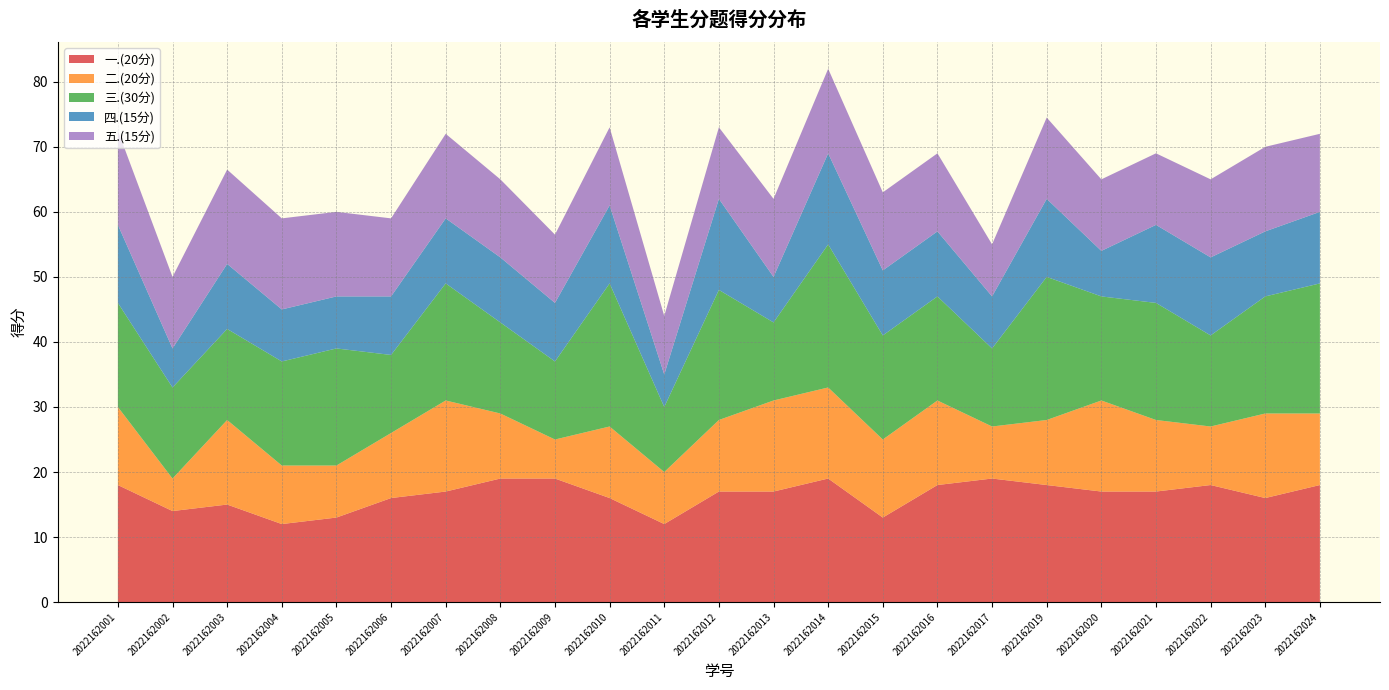

Reading right to left, extract all data points from this chart.

一.(20分): 2022162024=18.0	2022162023=16.0	2022162022=18.0	2022162021=17.0	2022162020=17.0	2022162019=18.0	2022162017=19.0	2022162016=18.0	2022162015=13.0	2022162014=19.0	2022162013=17.0	2022162012=17.0	2022162011=12.0	2022162010=16.0	2022162009=19.0	2022162008=19.0	2022162007=17.0	2022162006=16.0	2022162005=13.0	2022162004=12.0	2022162003=15.0	2022162002=14.0	2022162001=18.0
二.(20分): 2022162024=11.0	2022162023=13.0	2022162022=9.0	2022162021=11.0	2022162020=14.0	2022162019=10.0	2022162017=8.0	2022162016=13.0	2022162015=12.0	2022162014=14.0	2022162013=14.0	2022162012=11.0	2022162011=8.0	2022162010=11.0	2022162009=6.0	2022162008=10.0	2022162007=14.0	2022162006=10.0	2022162005=8.0	2022162004=9.0	2022162003=13.0	2022162002=5.0	2022162001=12.0
三.(30分): 2022162024=20.0	2022162023=18.0	2022162022=14.0	2022162021=18.0	2022162020=16.0	2022162019=22.0	2022162017=12.0	2022162016=16.0	2022162015=16.0	2022162014=22.0	2022162013=12.0	2022162012=20.0	2022162011=10.0	2022162010=22.0	2022162009=12.0	2022162008=14.0	2022162007=18.0	2022162006=12.0	2022162005=18.0	2022162004=16.0	2022162003=14.0	2022162002=14.0	2022162001=16.0
四.(15分): 2022162024=11.0	2022162023=10.0	2022162022=12.0	2022162021=12.0	2022162020=7.0	2022162019=12.0	2022162017=8.0	2022162016=10.0	2022162015=10.0	2022162014=14.0	2022162013=7.0	2022162012=14.0	2022162011=5.0	2022162010=12.0	2022162009=9.0	2022162008=10.0	2022162007=10.0	2022162006=9.0	2022162005=8.0	2022162004=8.0	2022162003=10.0	2022162002=6.0	2022162001=12.0
五.(15分): 2022162024=12.0	2022162023=13.0	2022162022=12.0	2022162021=11.0	2022162020=11.0	2022162019=12.5	2022162017=8.0	2022162016=12.0	2022162015=12.0	2022162014=13.0	2022162013=12.0	2022162012=11.0	2022162011=9.0	2022162010=12.0	2022162009=10.5	2022162008=12.0	2022162007=13.0	2022162006=12.0	2022162005=13.0	2022162004=14.0	2022162003=14.5	2022162002=11.0	2022162001=14.5